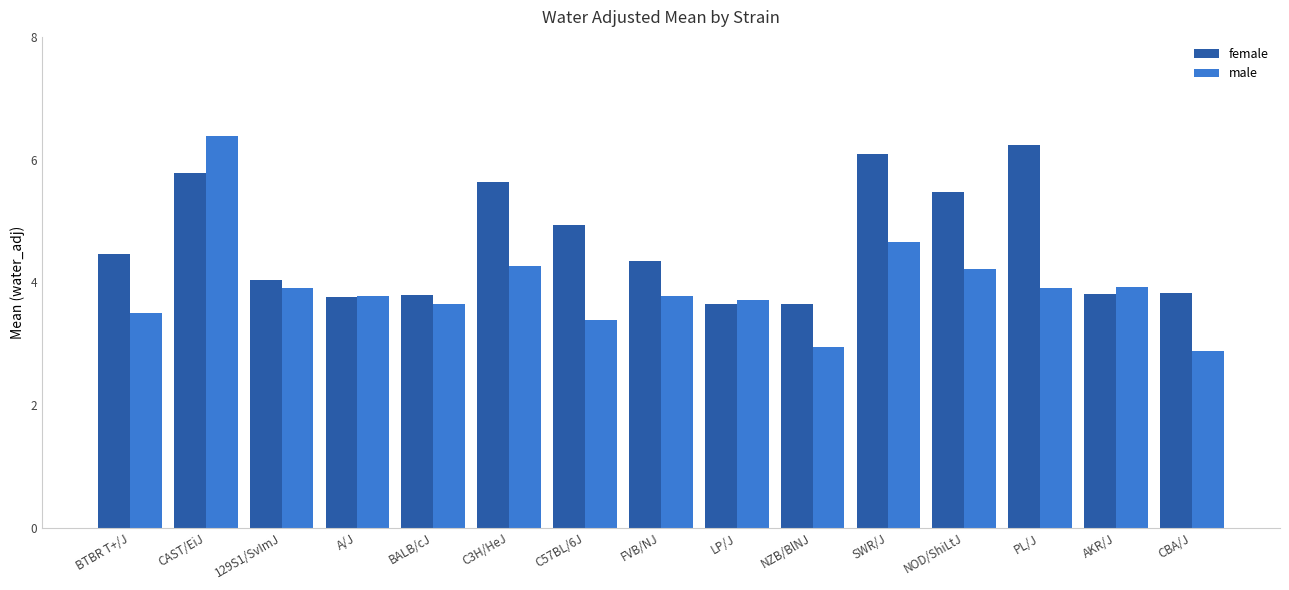

The value of male at LP/J is 5.5. True or false?

False